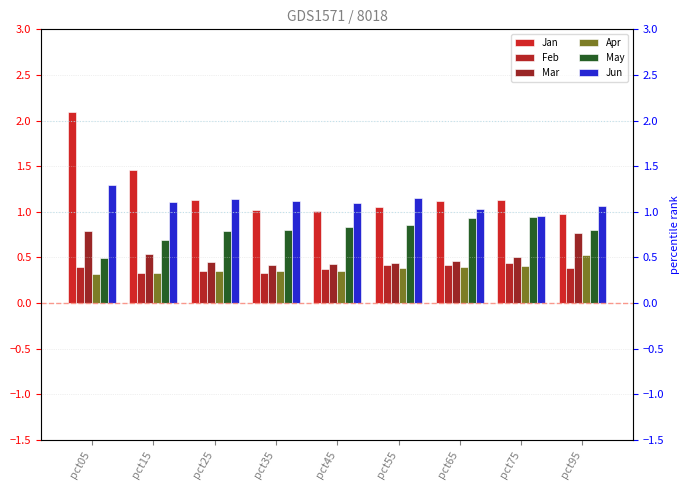

What is the minimum value shown in the chart?

0.3